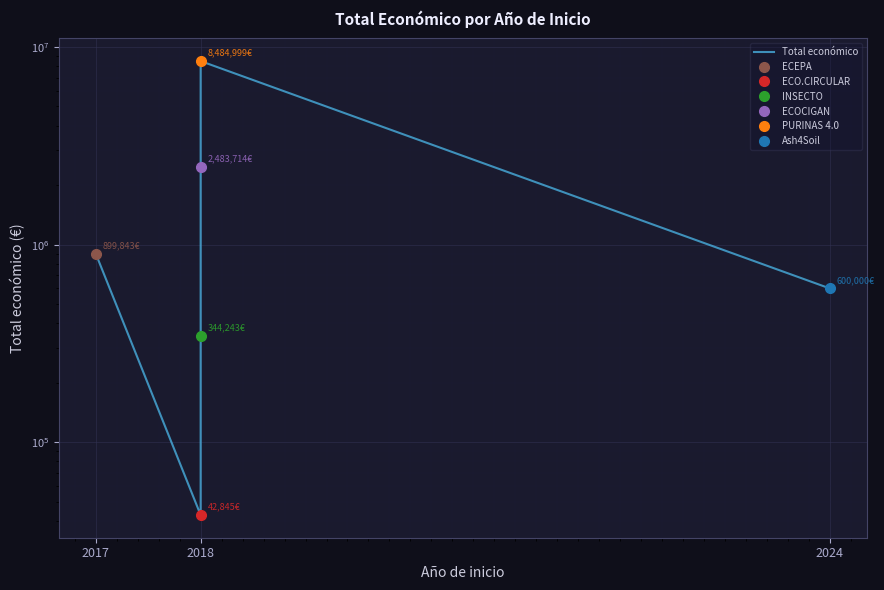

How many lines are shown in the chart?

1